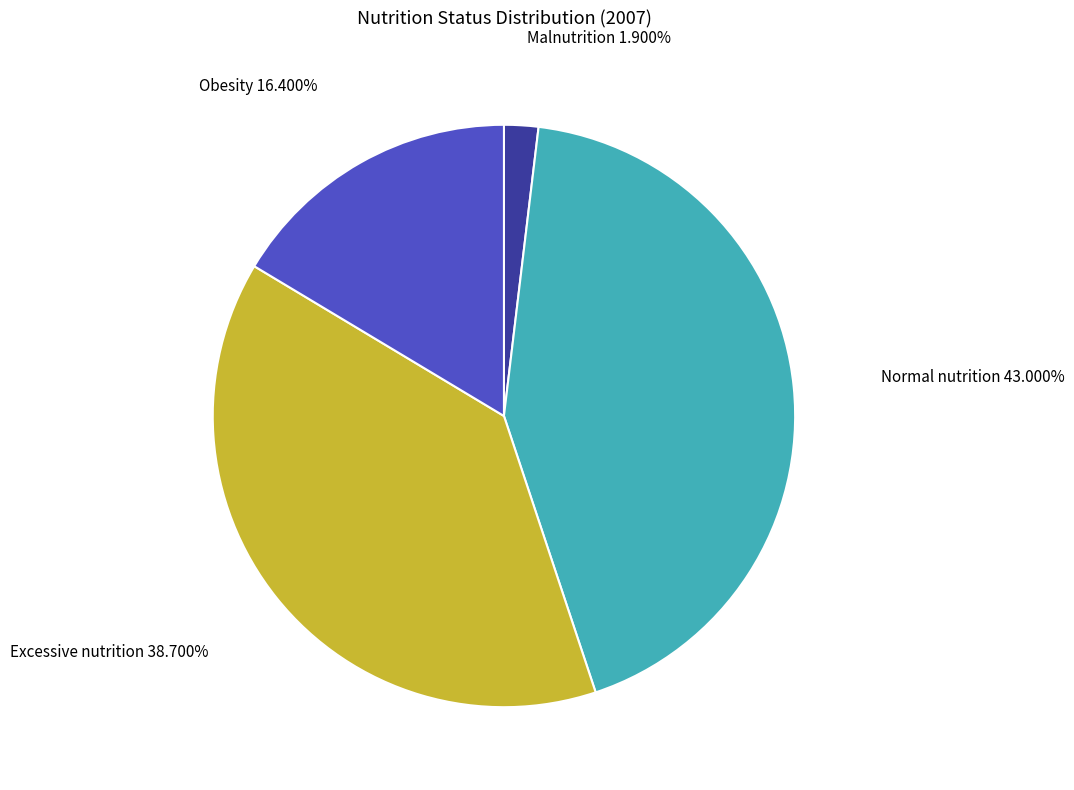

How many segments does this pie chart have?

4